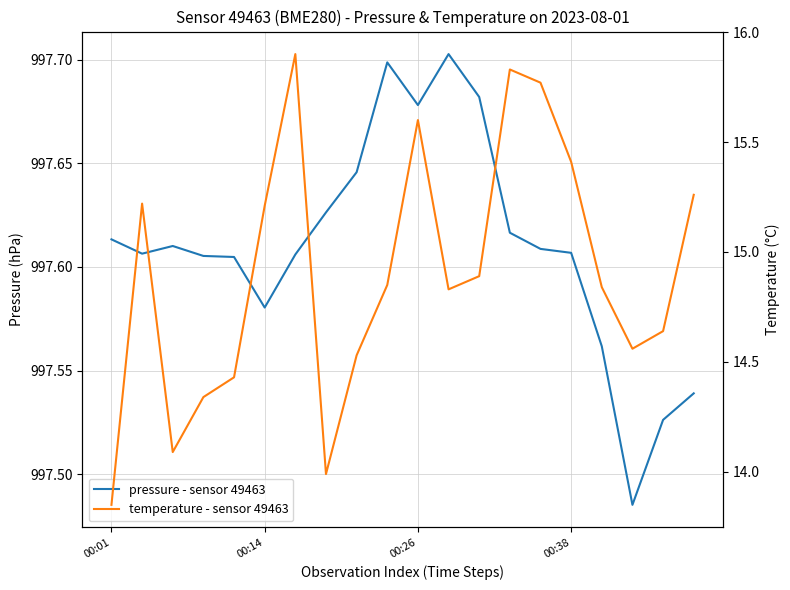

At 7, list the series in order from largest to smallest.

pressure - sensor 49463, temperature - sensor 49463